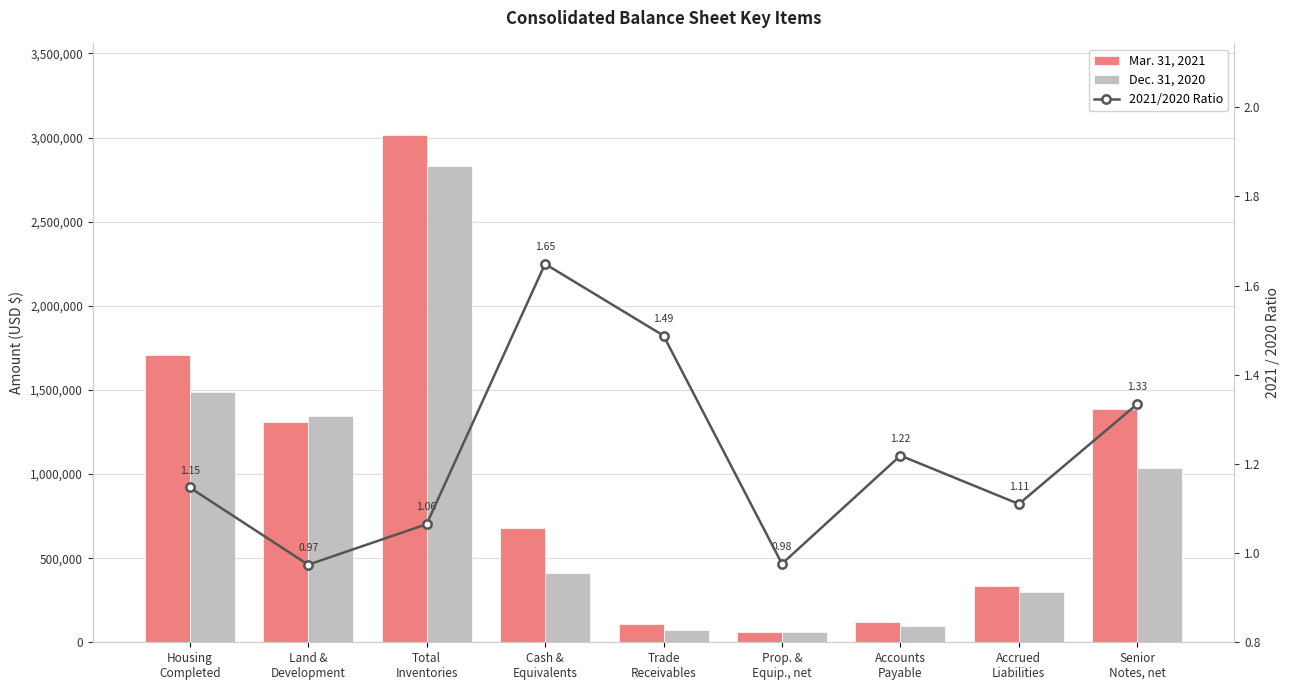

Reading left to right, extract all data points from this chart.

Mar. 31, 2021: 1705424.0	1310721.0	3016145.0	678194.0	107823.0	60394.0	120496.0	333880.0	1384475.0
Dec. 31, 2020: 1486587.0	1345643.0	2832230.0	411362.0	72466.0	61880.0	98862.0	300735.0	1037391.0
2021/2020 Ratio: 1.1	1.0	1.1	1.6	1.5	1.0	1.2	1.1	1.3